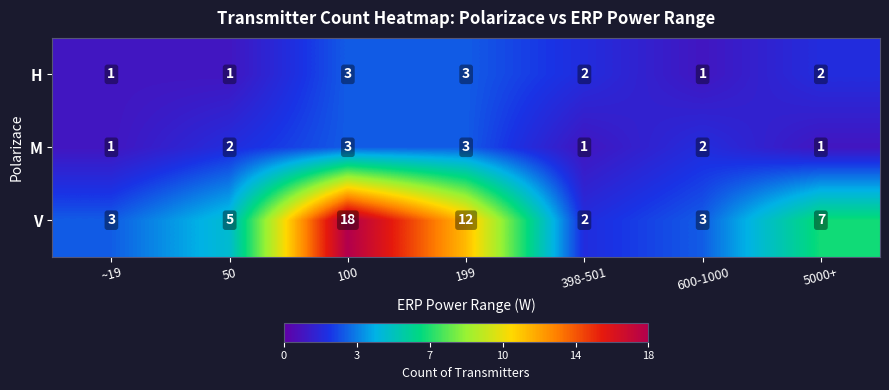

How many values in the M series are below 2?

3